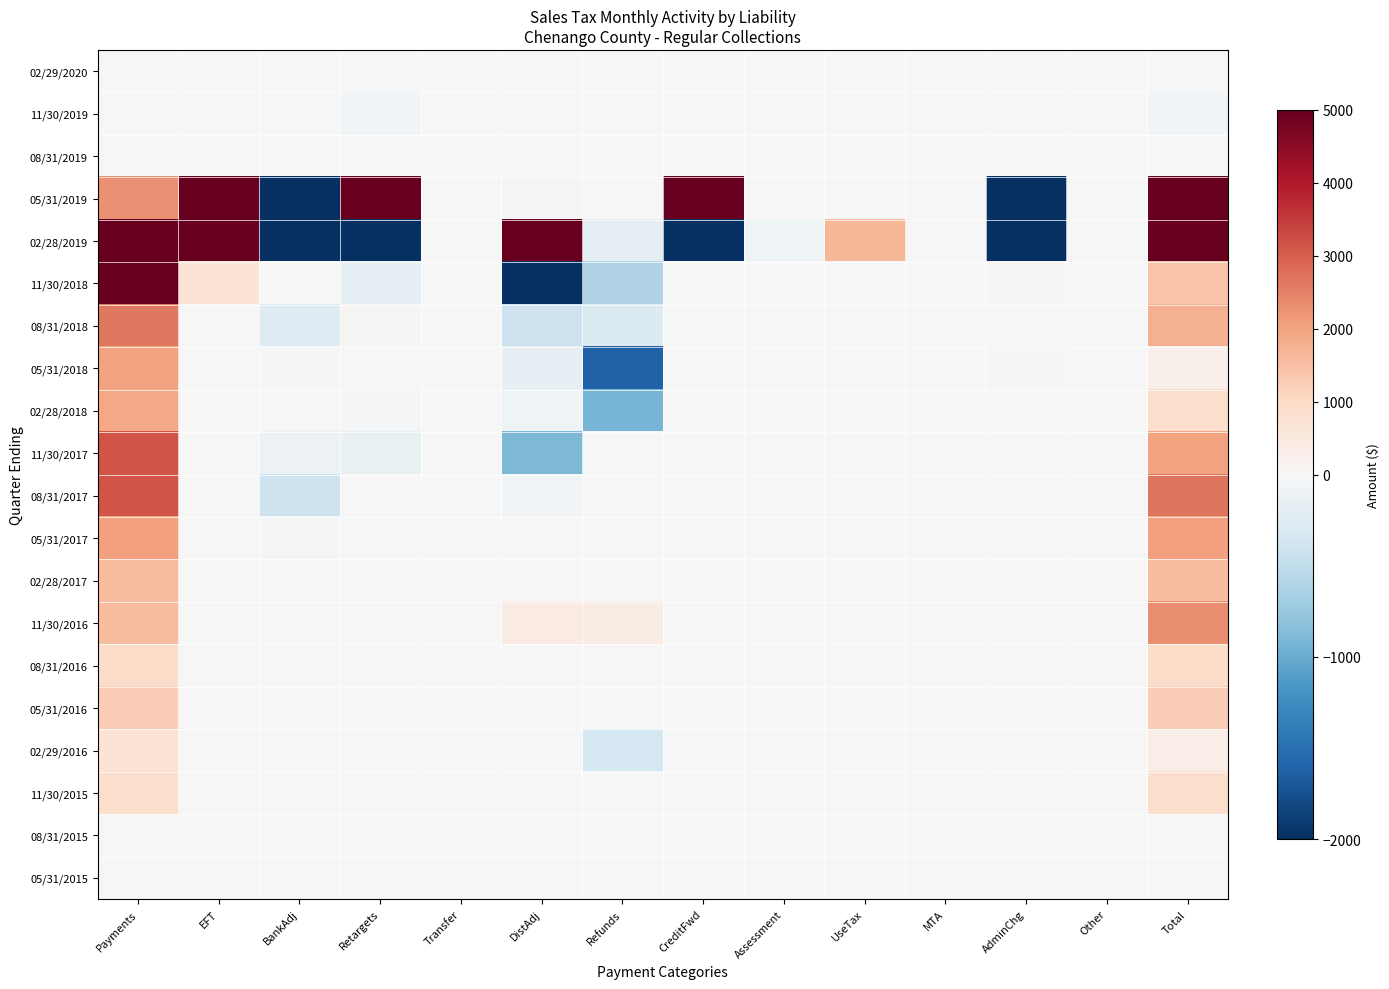

Which series changed the most between DistAdj and MTA?

02/28/2019